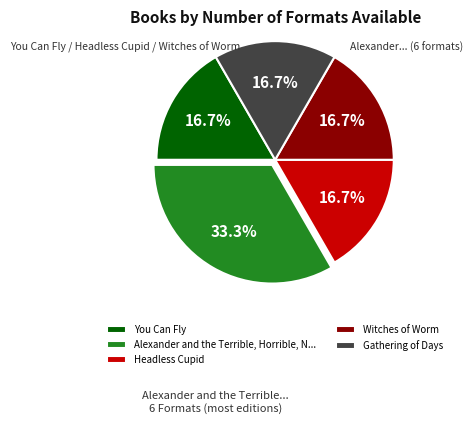

To the nearest percent, what is the combined percentage of Headless Cupid and Gathering of Days?

33%